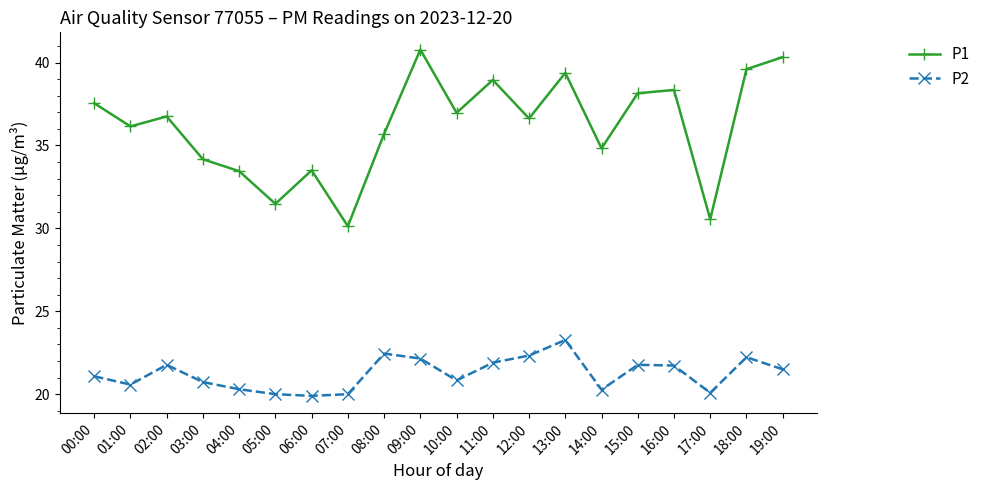

True or false: P2 and P1 intersect in this chart.

False